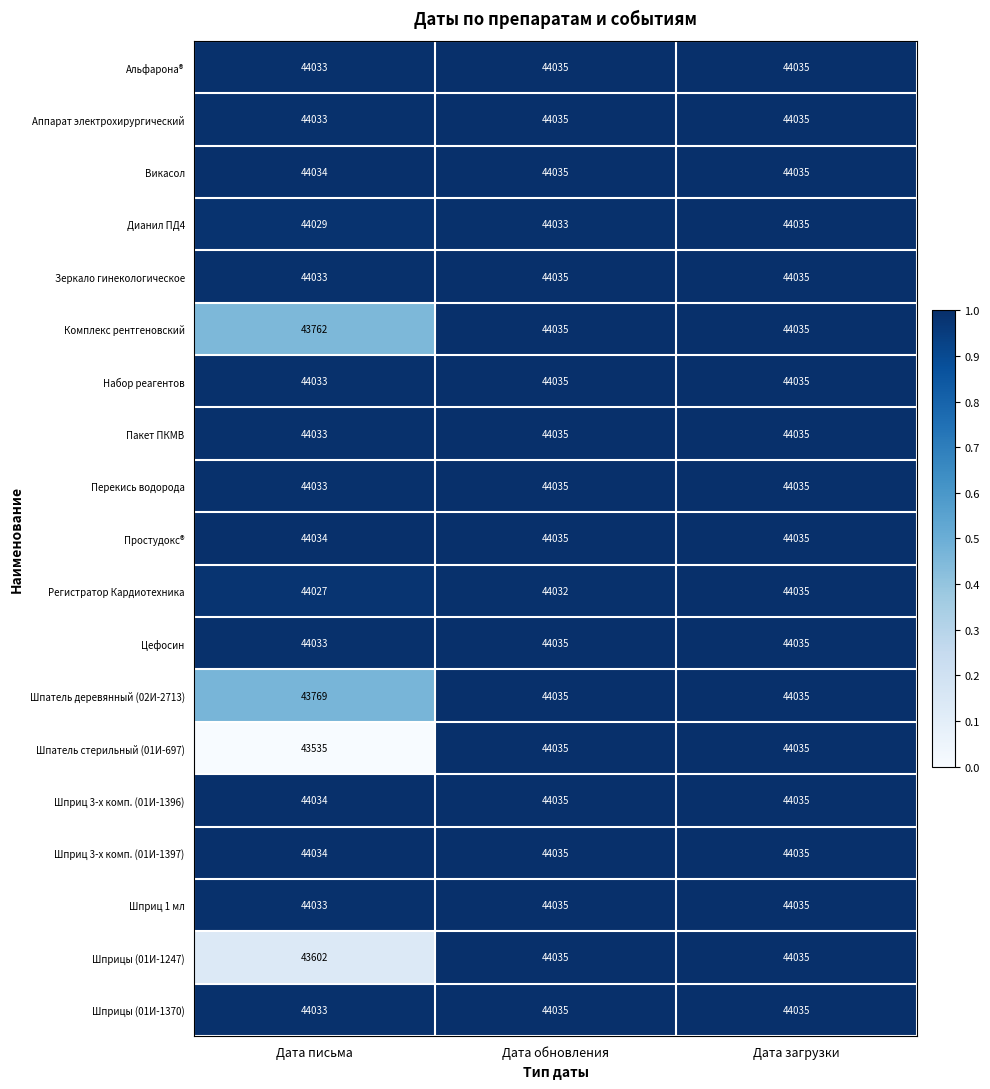

Which series has the largest range (max minus min)?

Шпатель стерильный (01И-697)